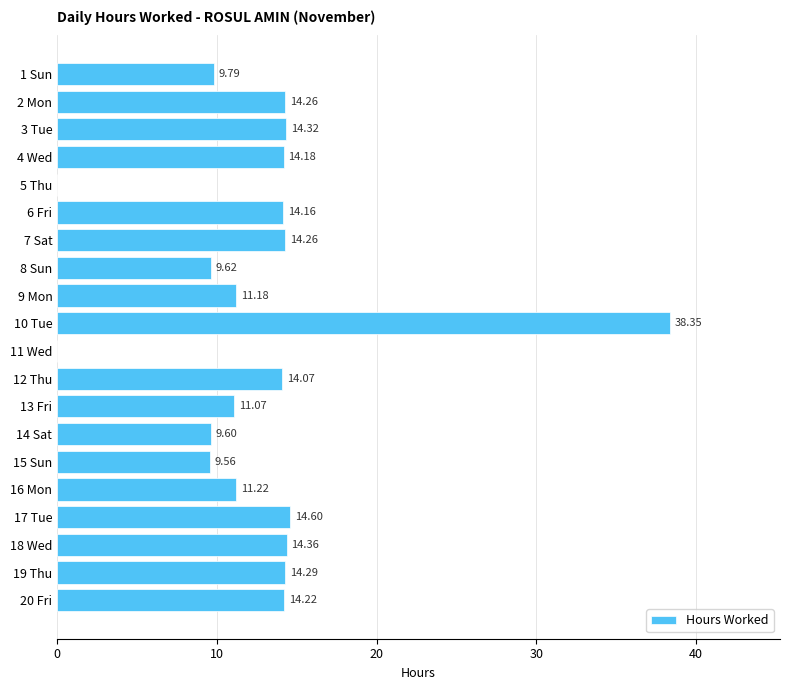

Which has a higher value, 15 Sun or 6 Fri?

6 Fri